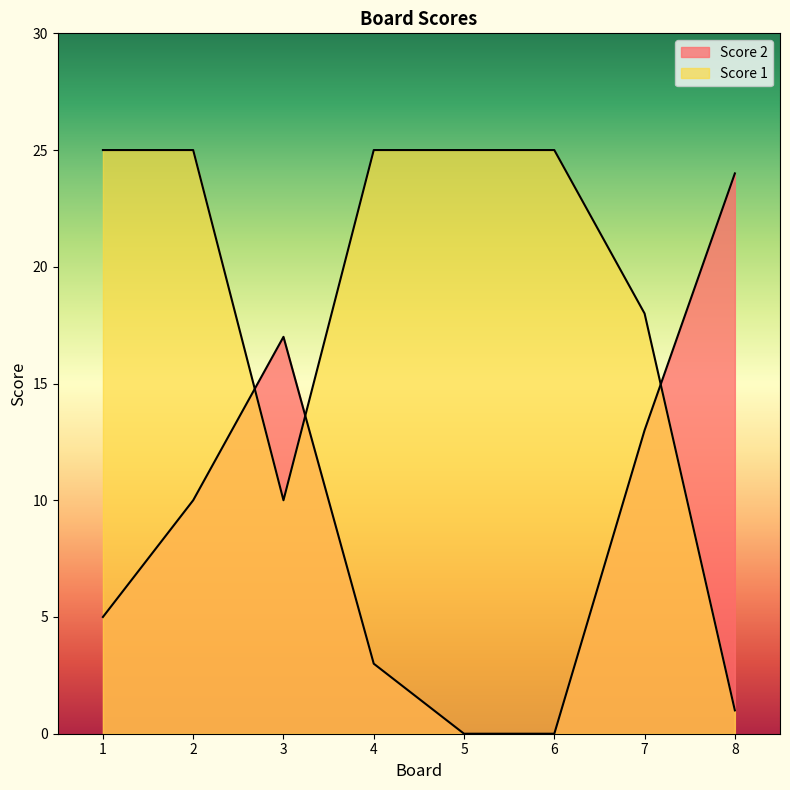

Is it true that Score 2 equals 5 at 1?

True